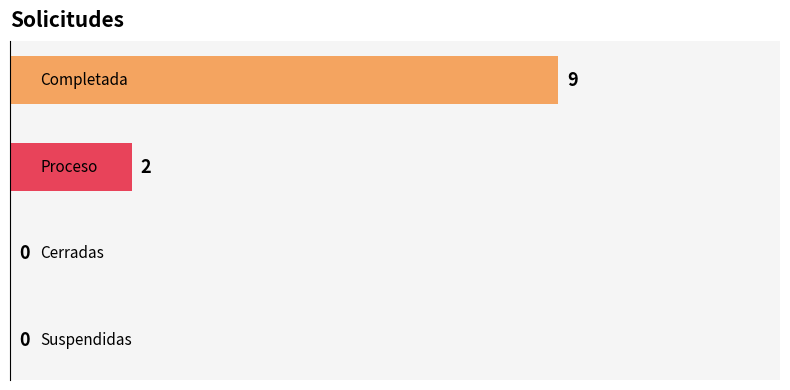

What is the greatest value displayed?

9